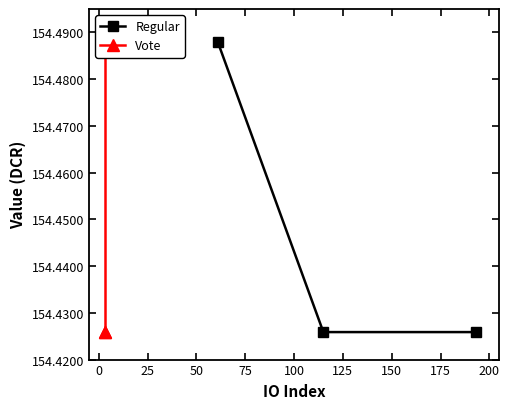

How many Regular values are between 154 and 155?

3